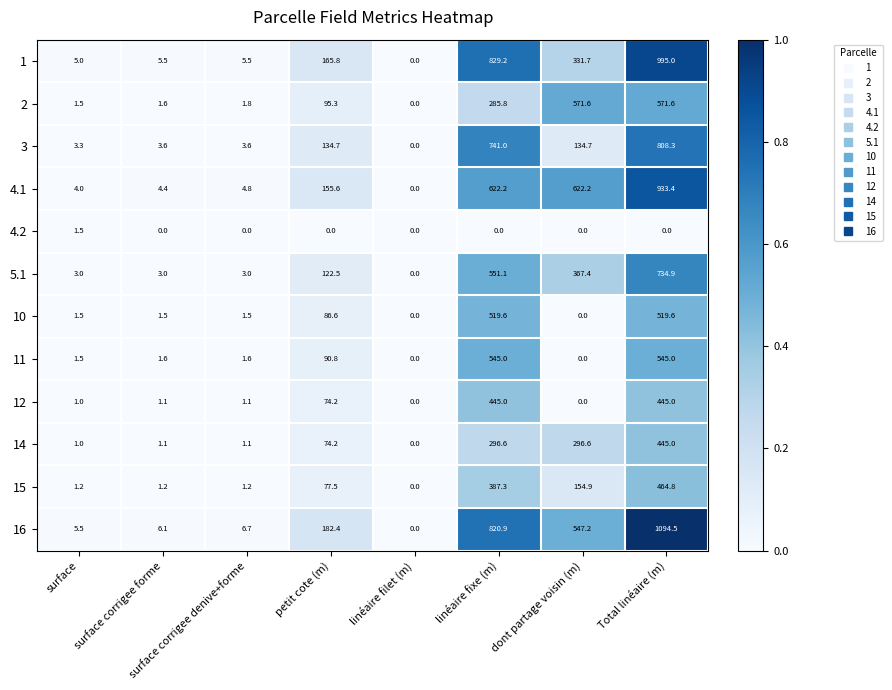

Which series has the largest range (max minus min)?

16